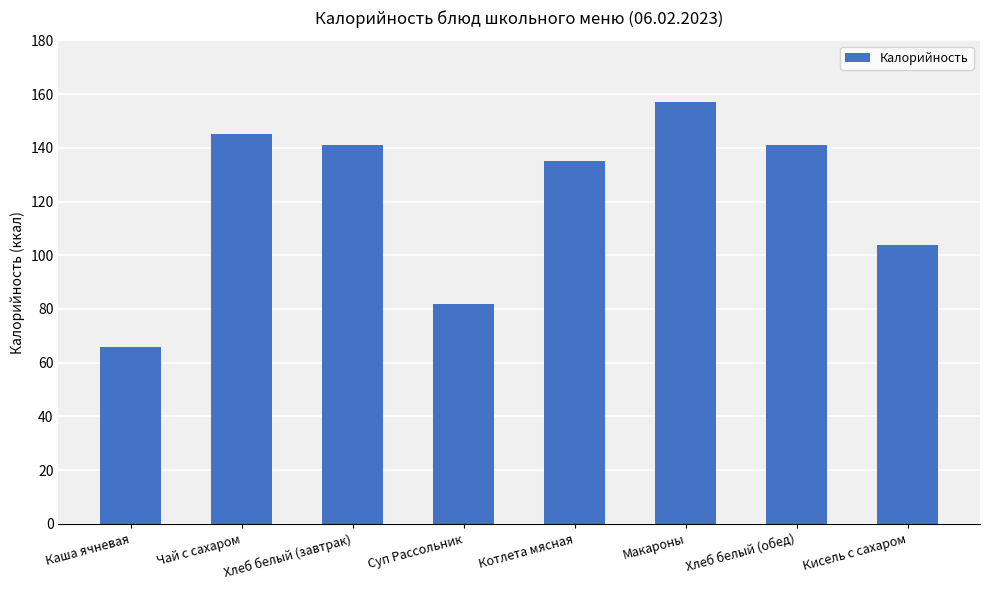

Which label corresponds to the smallest value in the chart?

Каша ячневая